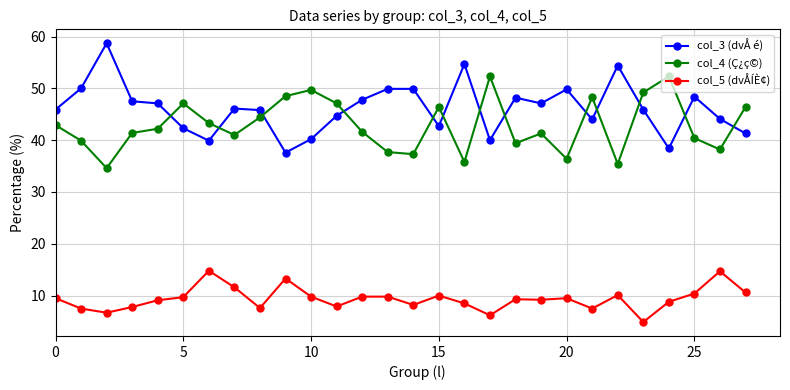

True or false: col_4 (Ç¿ç©) and col_5 (dvÅÍÈ¢) cross at least once.

False